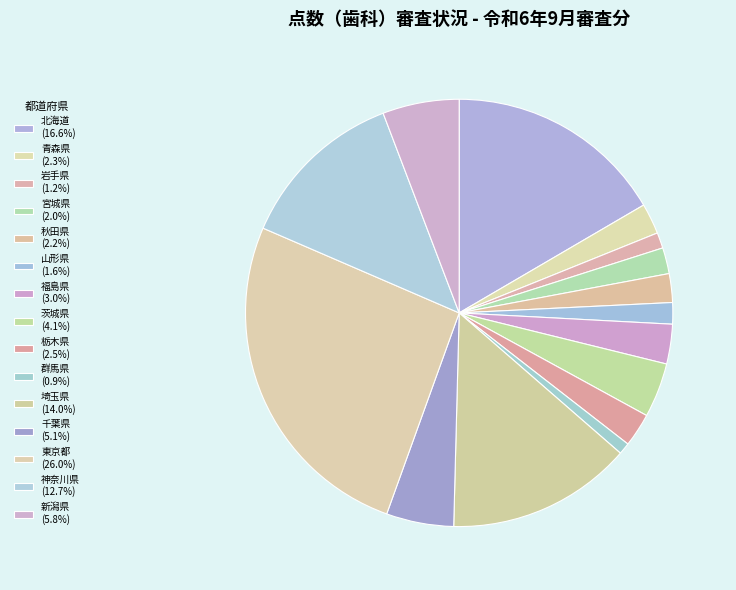

What is the smallest slice in the pie chart?

群馬県